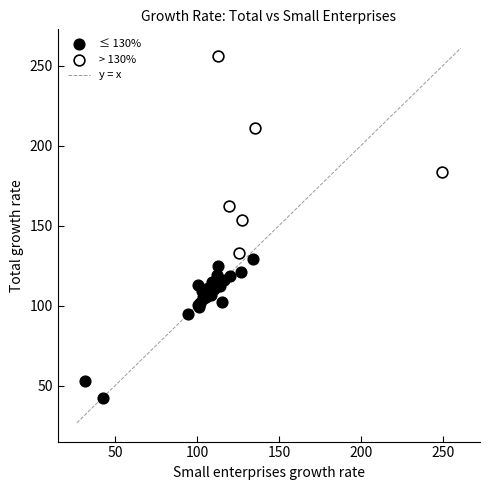

Which series reaches the maximum Y coordinate?

> 130%